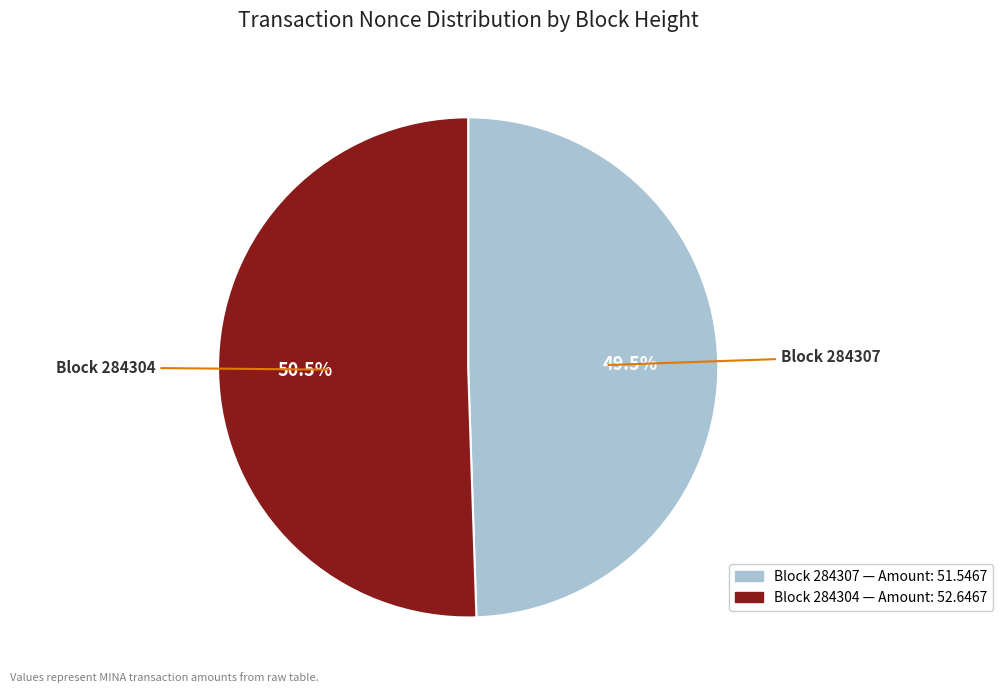

Is there any slice that represents more than half of the pie?

Yes